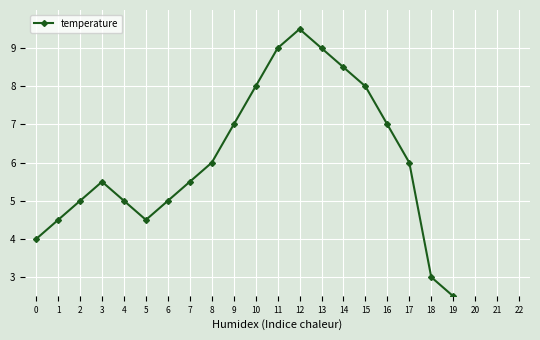

How many series are shown in this chart?

1